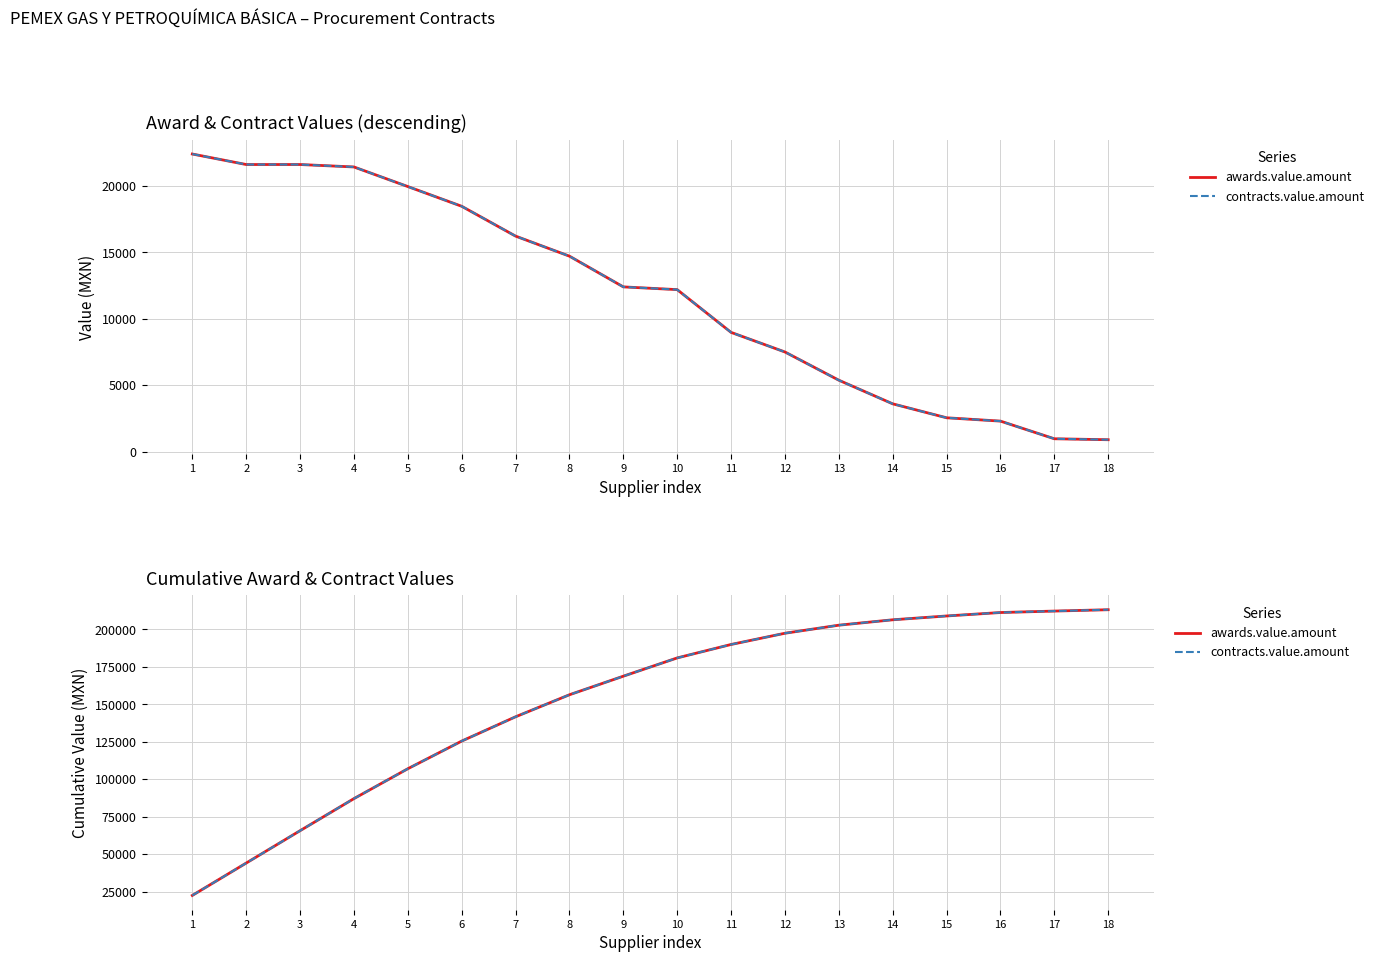

Which series has the largest range (max minus min)?

awards.value.amount